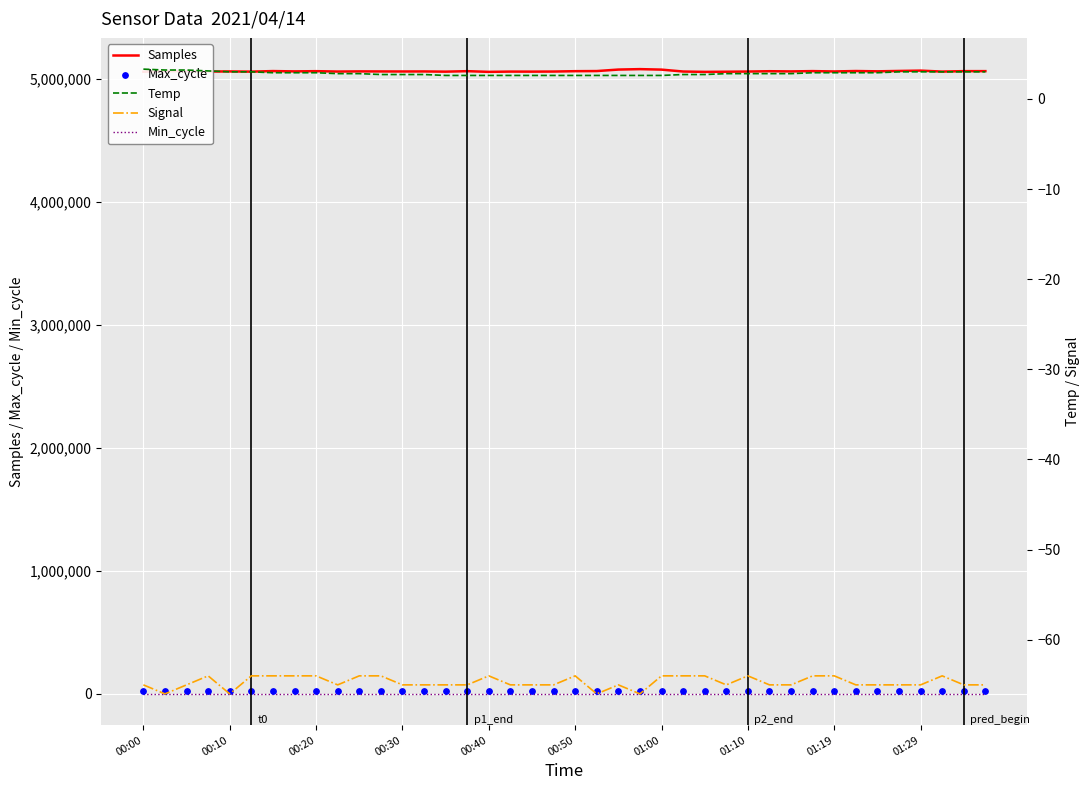

Which series contains the lowest Y value?

Signal